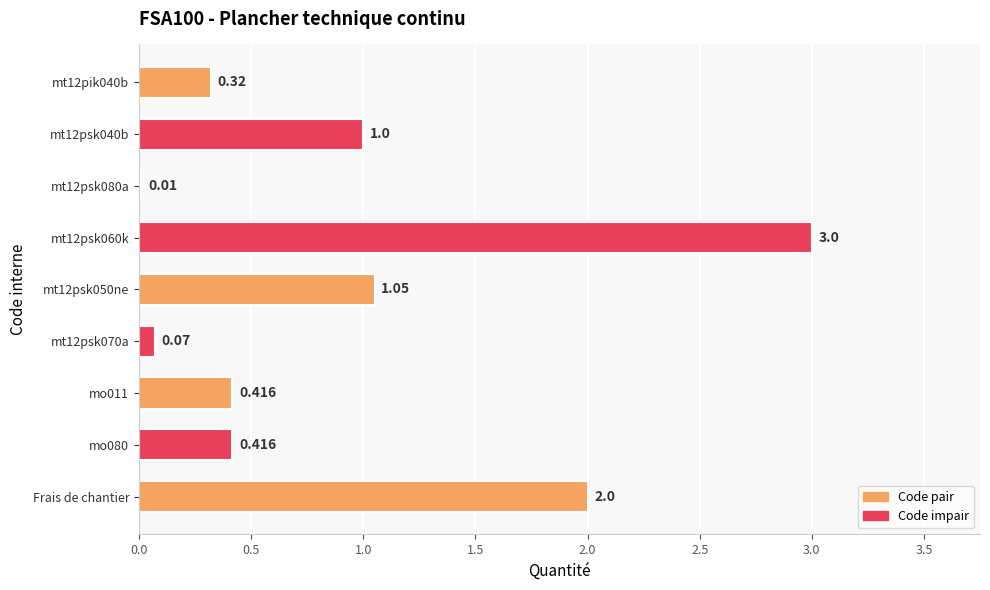

Which has a higher value, Frais de chantier or mt12psk040b?

Frais de chantier